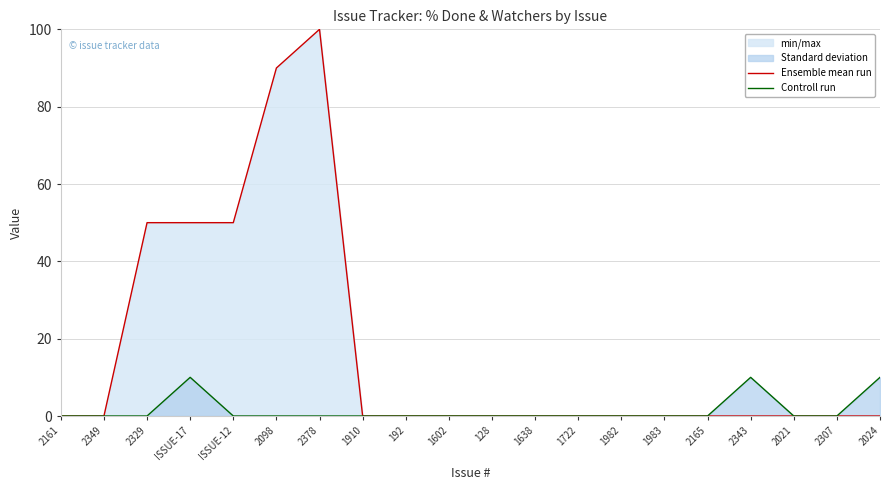

What is the average value of the Ensemble mean run series?

17